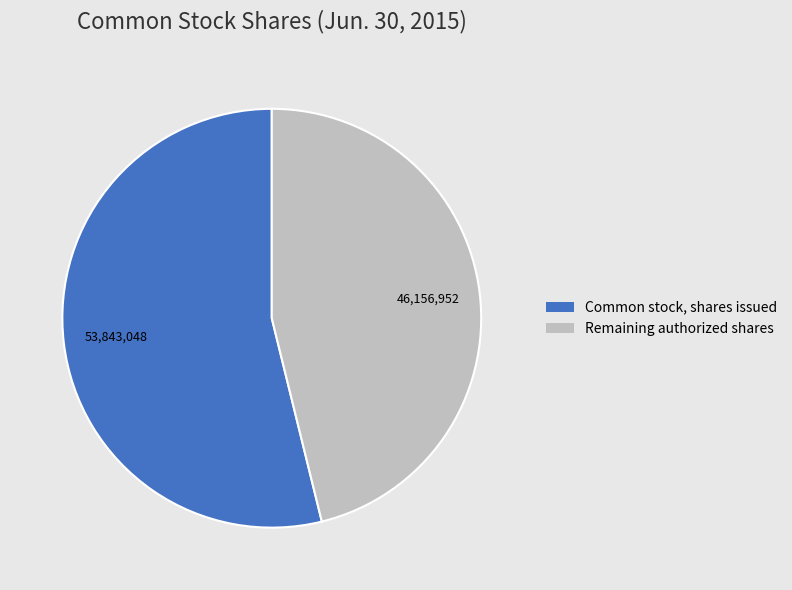

The Remaining authorized shares slice represents 46% of the pie. True or false?

True